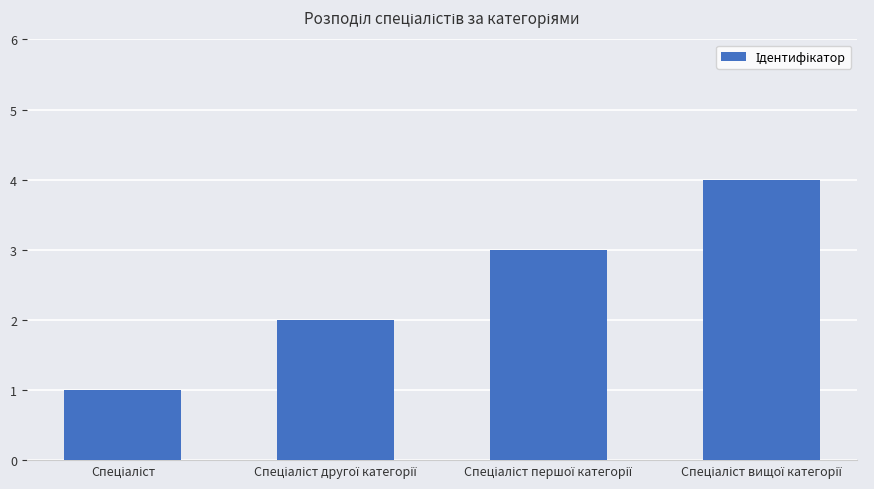

What is the maximum value shown in the chart?

4